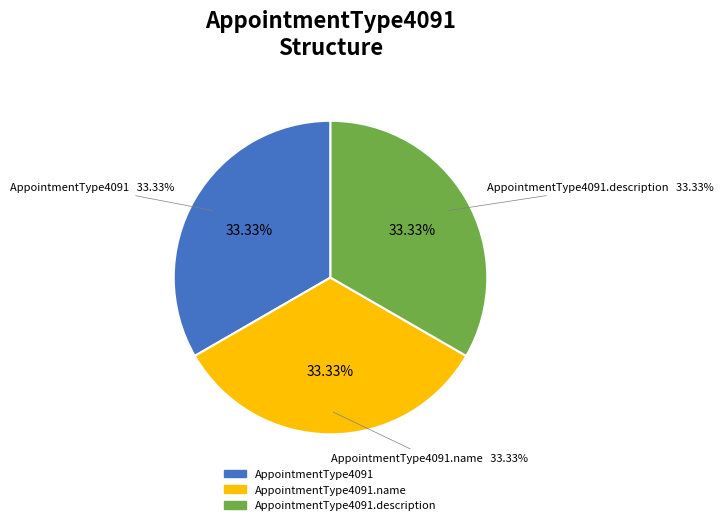

Which category has the smallest portion of the pie?

AppointmentType4091